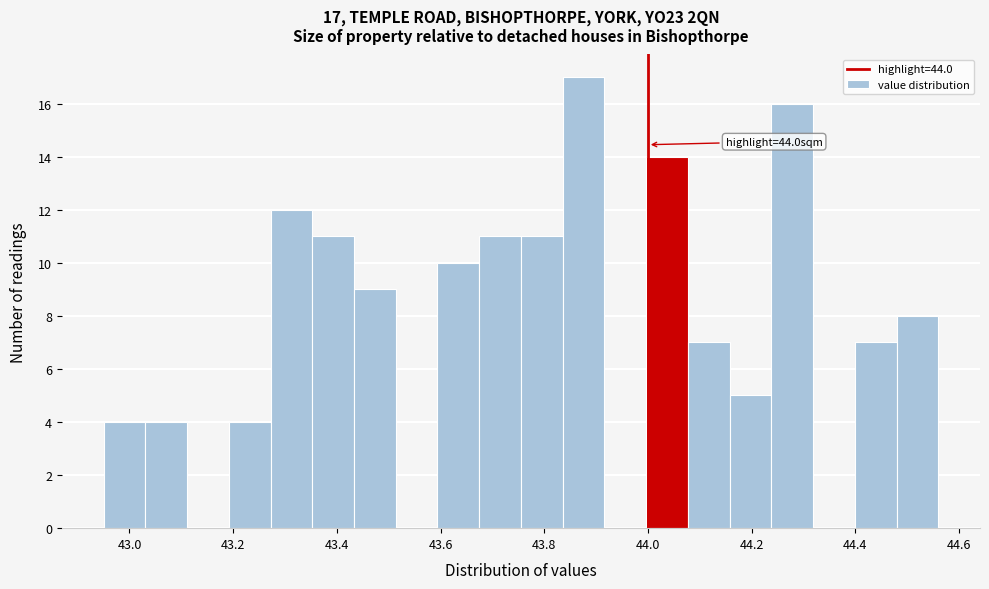

Which range on the x-axis has the tallest bar?

43.84 to 43.92